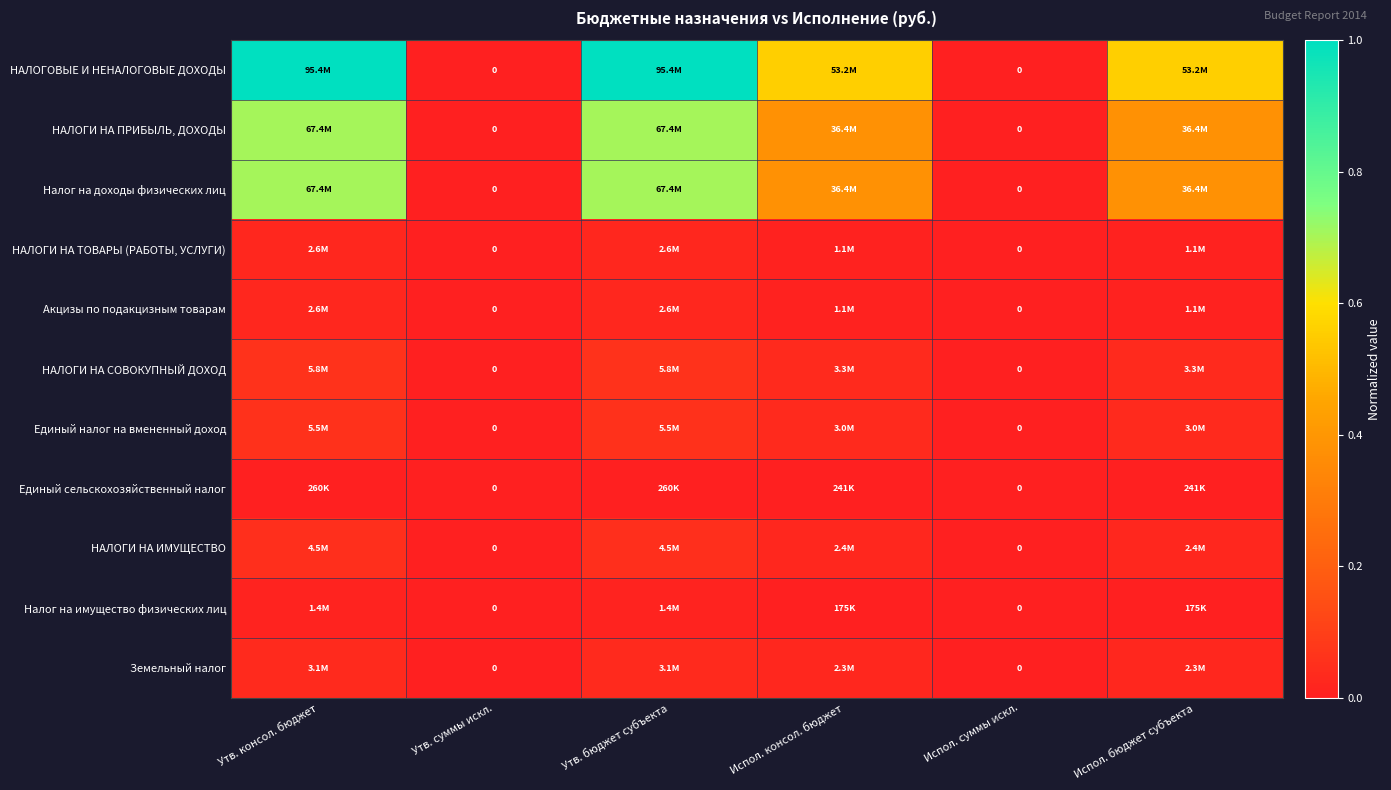

Which series has the largest total across all categories?

НАЛОГОВЫЕ И НЕНАЛОГОВЫЕ ДОХОДЫ